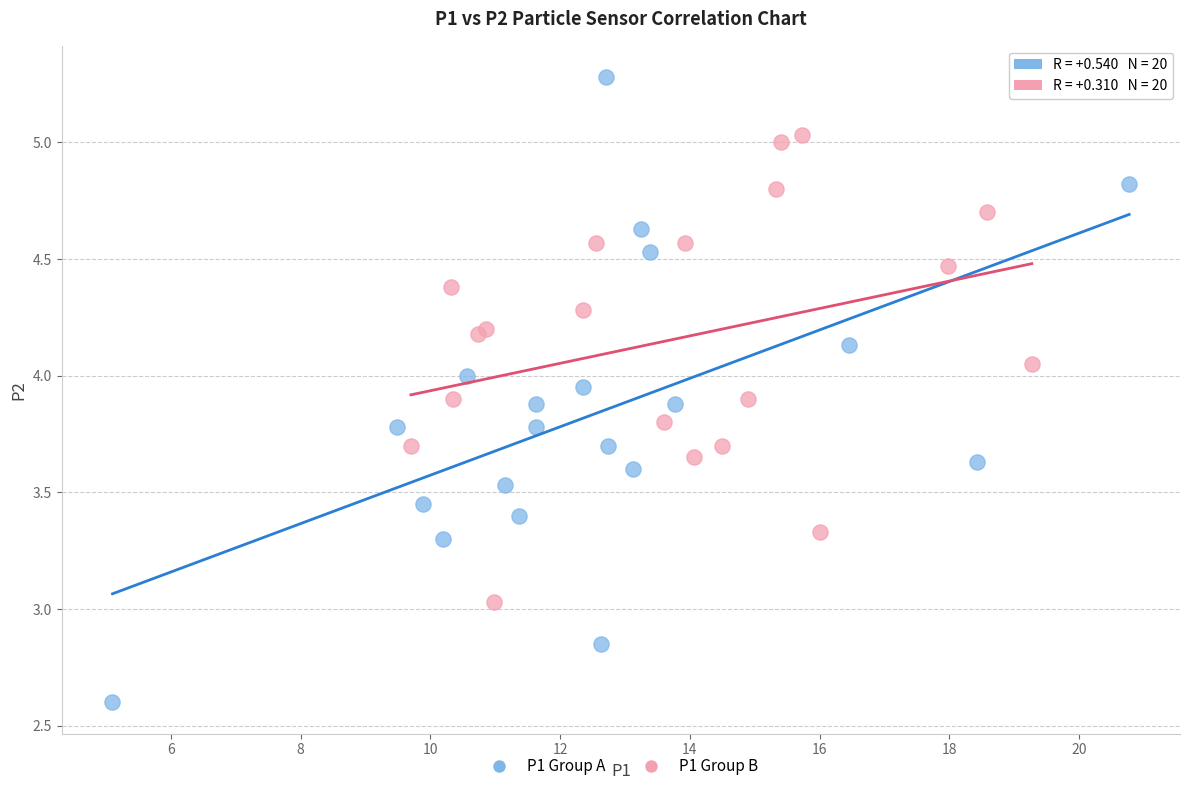

Which series has the widest spread of Y values?

P1 Group A